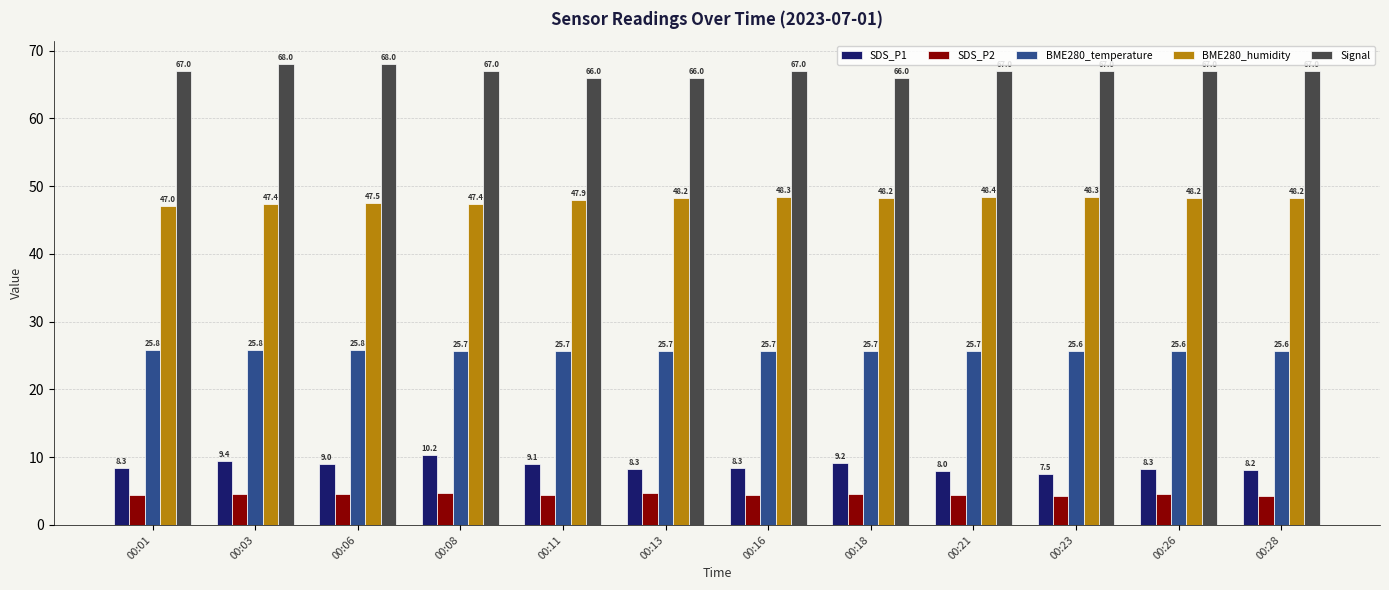

Rank the series by their maximum value, from lowest to highest.

SDS_P2, SDS_P1, BME280_temperature, BME280_humidity, Signal